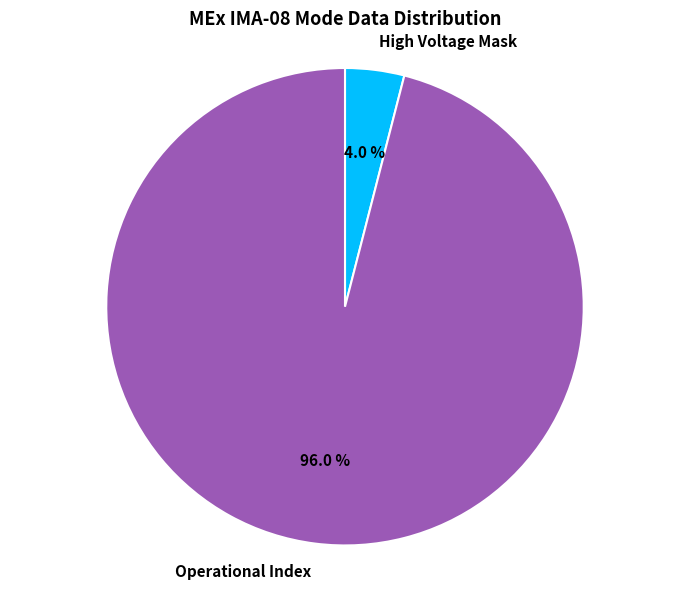

Rank the categories by value from highest to lowest.

Operational Index, High Voltage Mask